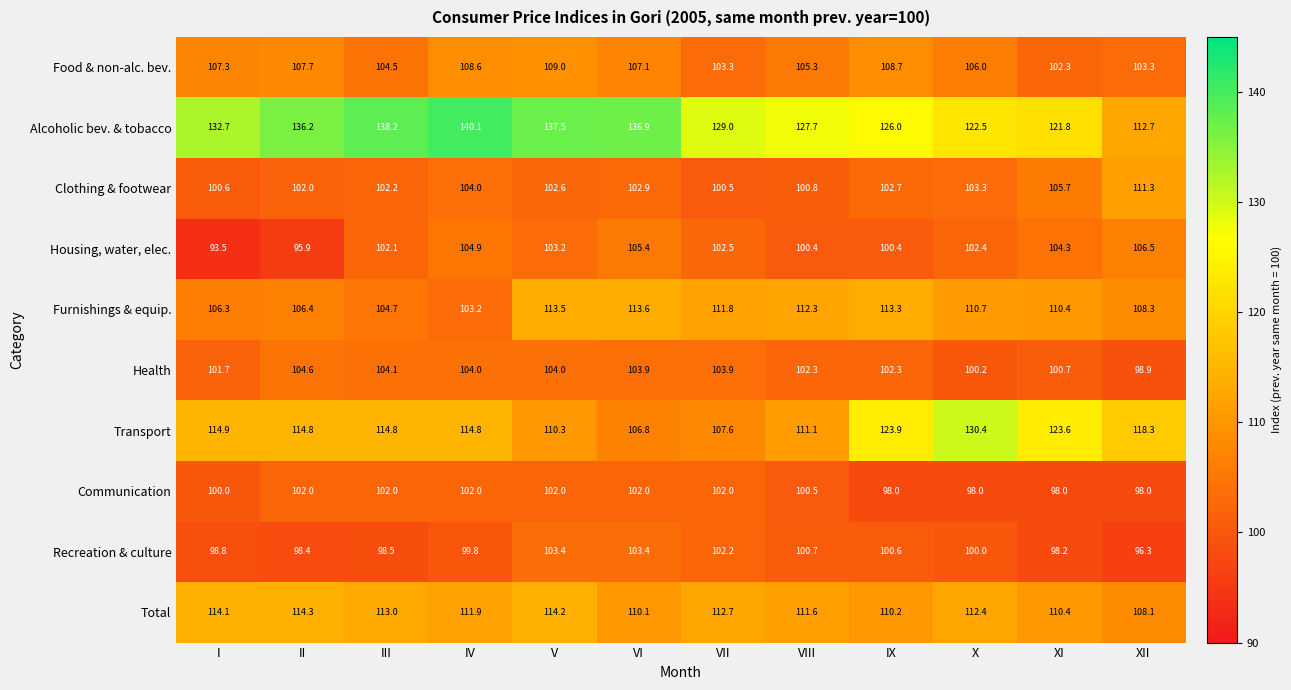

What is the sum of the Total values at V and I?

228.3